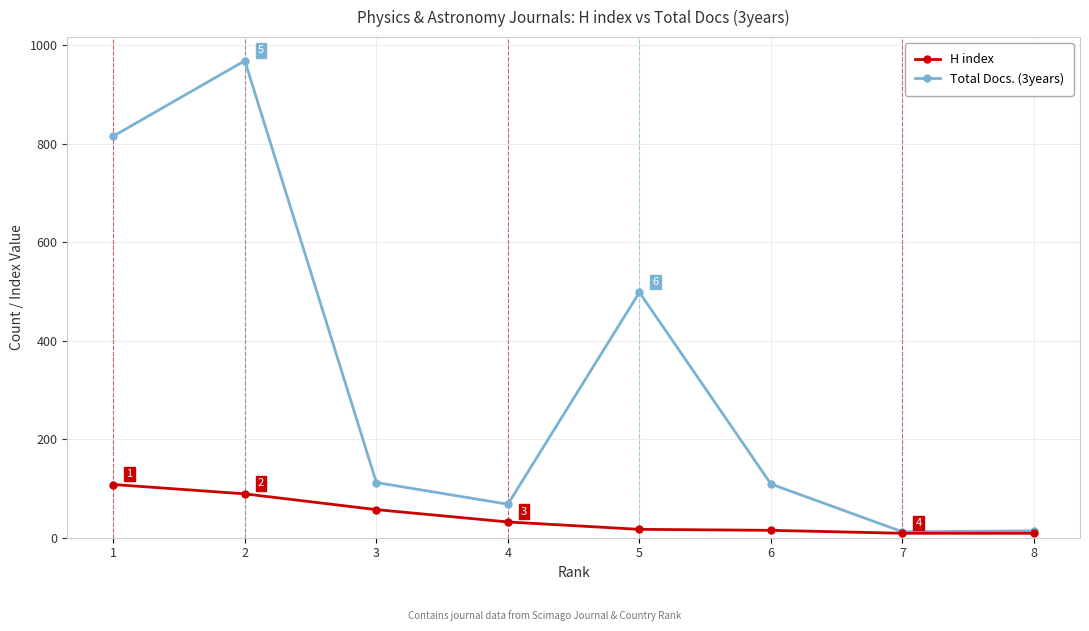

At which category does the chart reach its peak across all series?

2